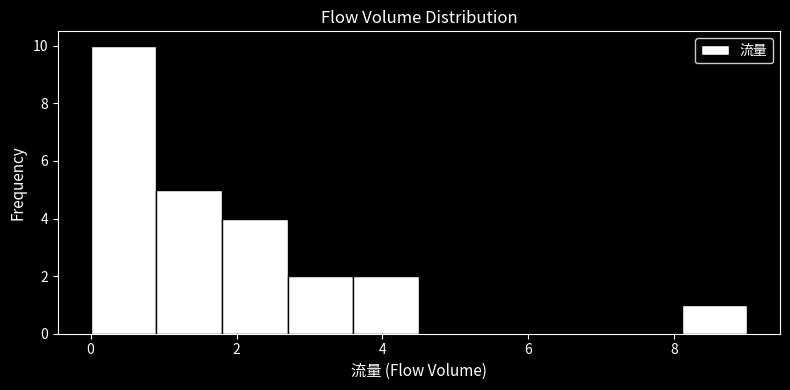

Over which range of the x-axis is the bar tallest?

0.0 to 0.9